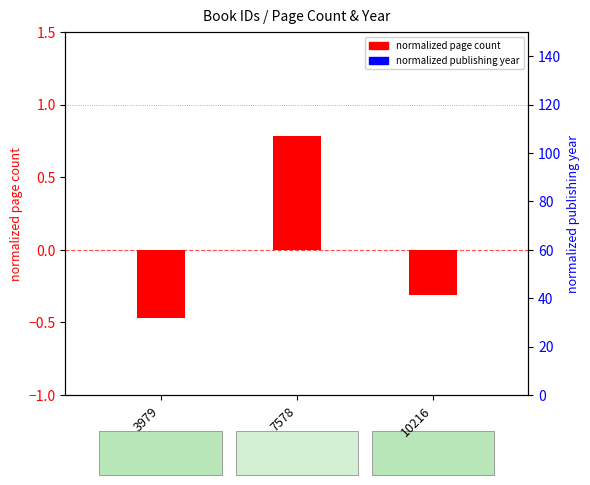

At how many categories does at least one series exceed 0?

1